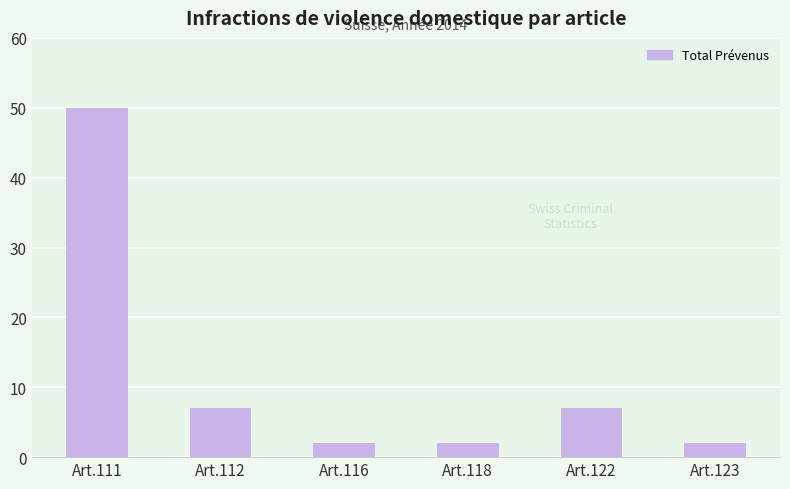

What is the difference between the second highest and second lowest values?

5